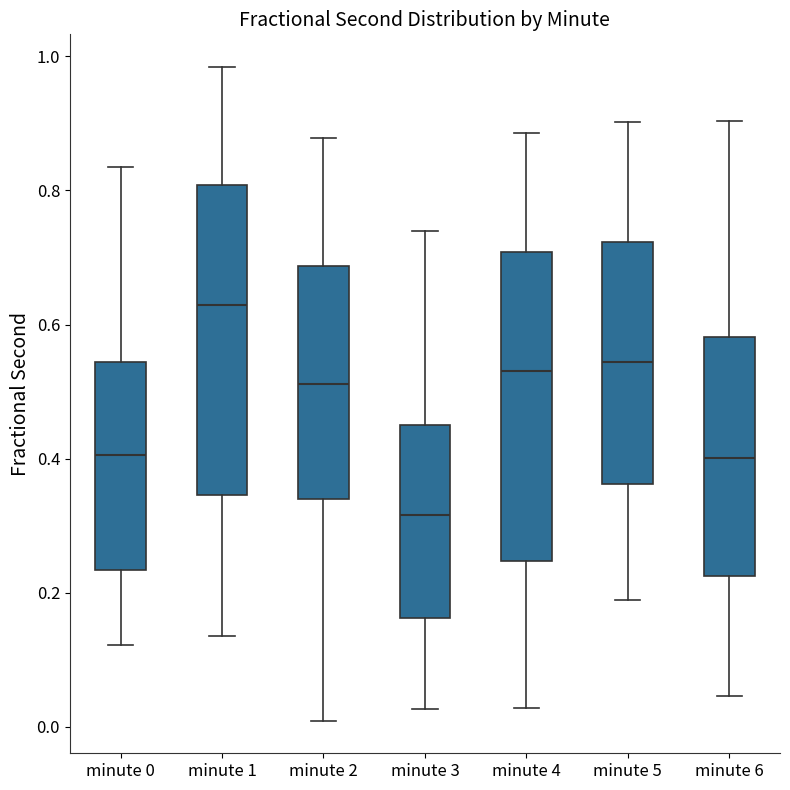

Where does the lower whisker of the box for minute 4 end on the y-axis? The values are not printed on the chart, so give them approximately, as read against the axis.

0.02